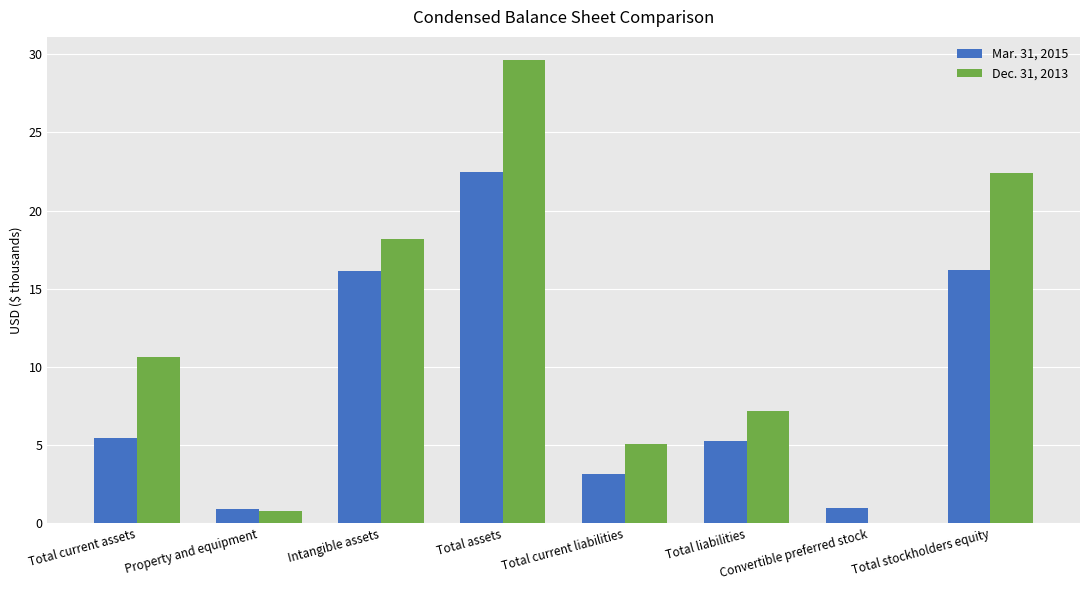

Where does the Mar. 31, 2015 series first go above 5472?

Intangible assets